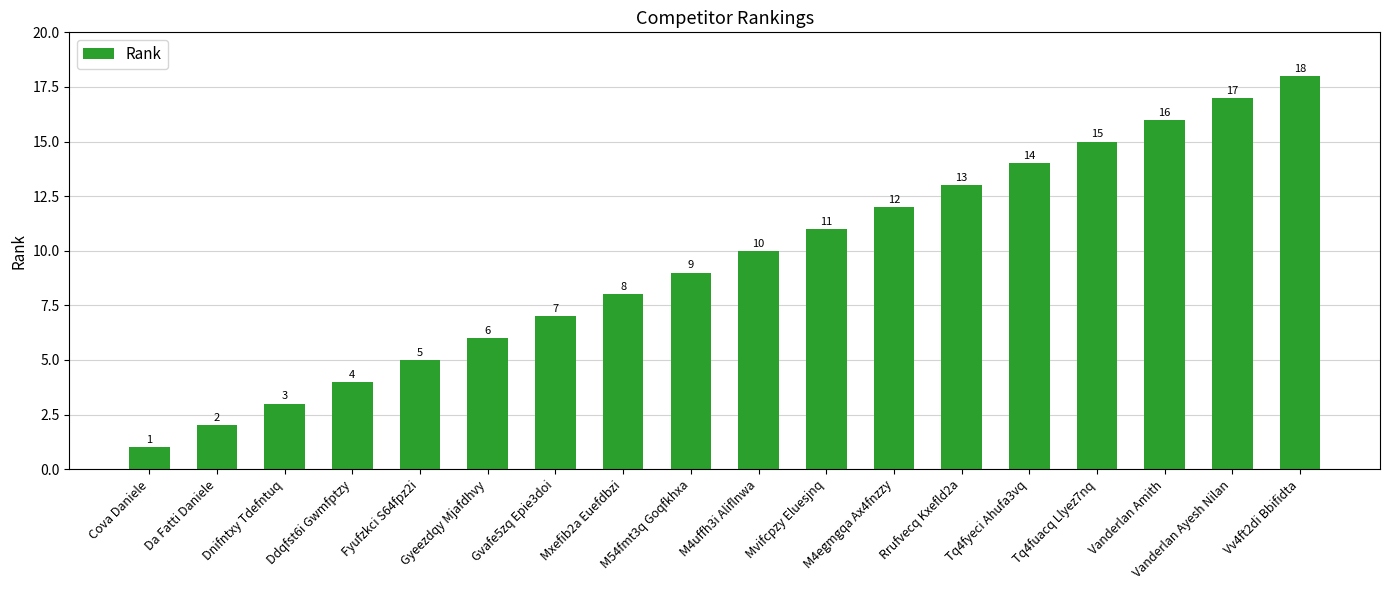

What is the difference between the maximum and minimum values?

17